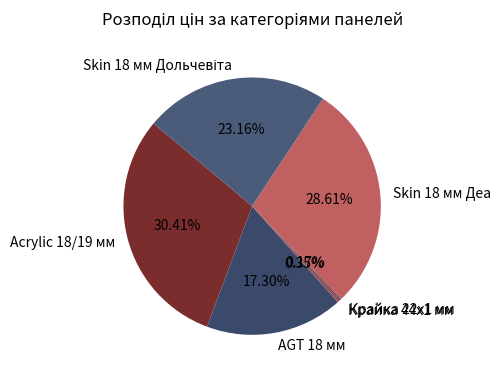

Combined, do Acrylic 18/19 мм and AGT 18 мм account for over 50%?

No